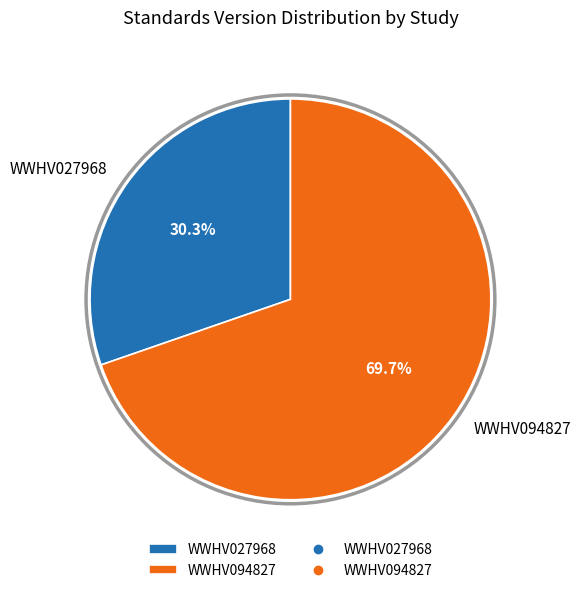

Is it true that WWHV027968 is 30% of the pie?

True